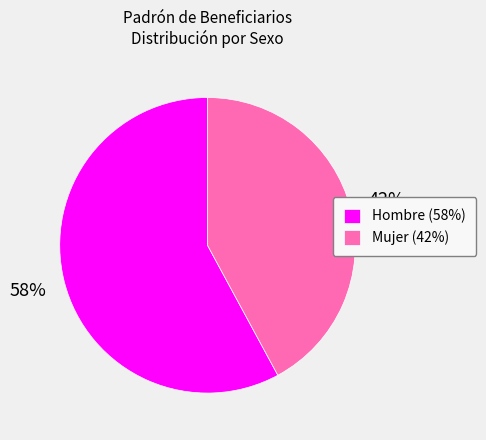

How many segments does this pie chart have?

2